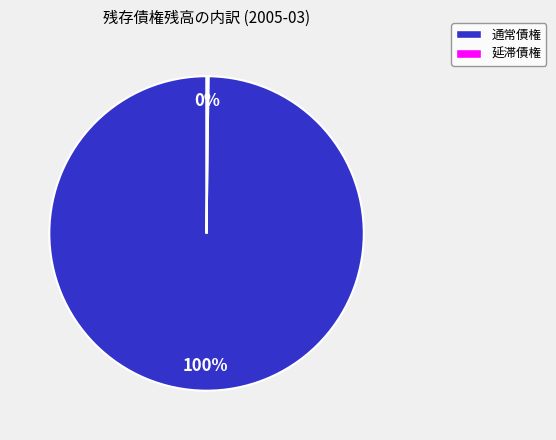

Is it true that 通常債権 is 91% of the pie?

False